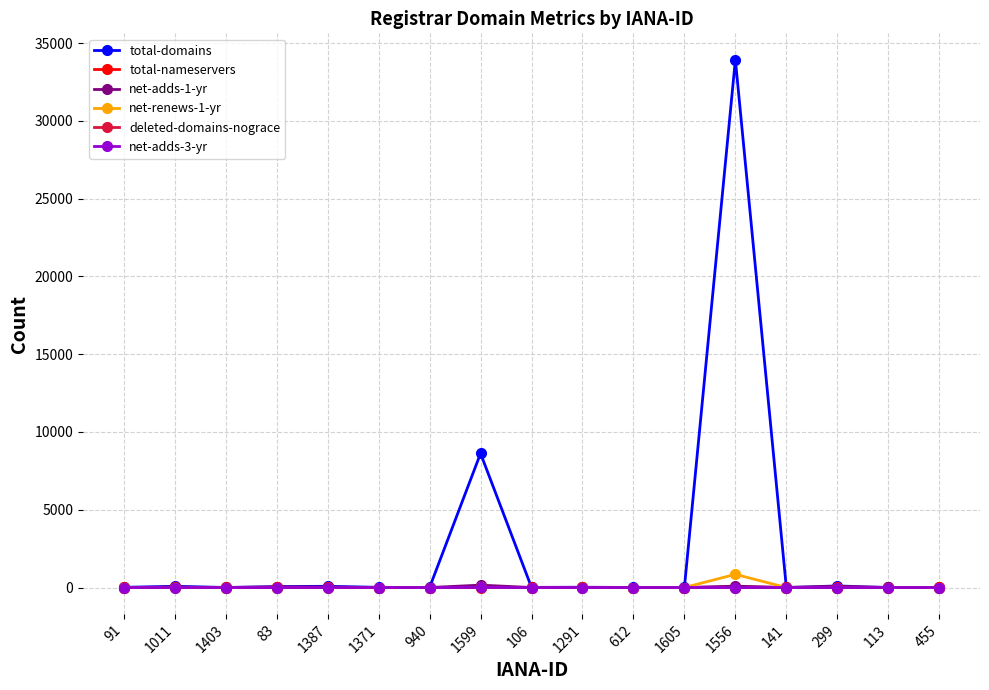

At how many categories does at least one series exceed 9146?

1